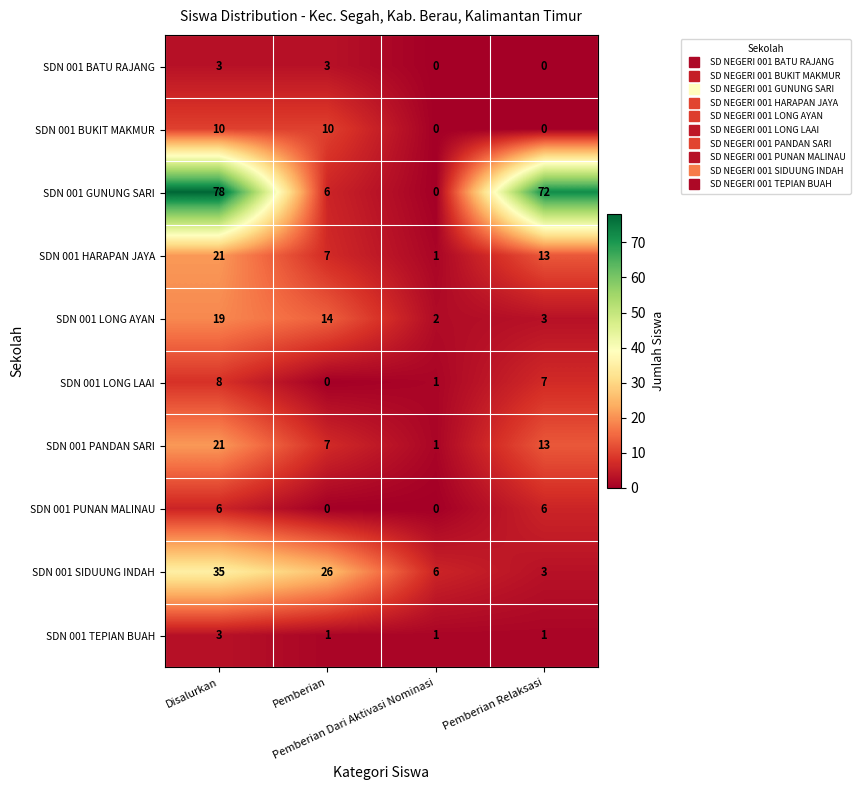

What is the greatest value displayed?

78